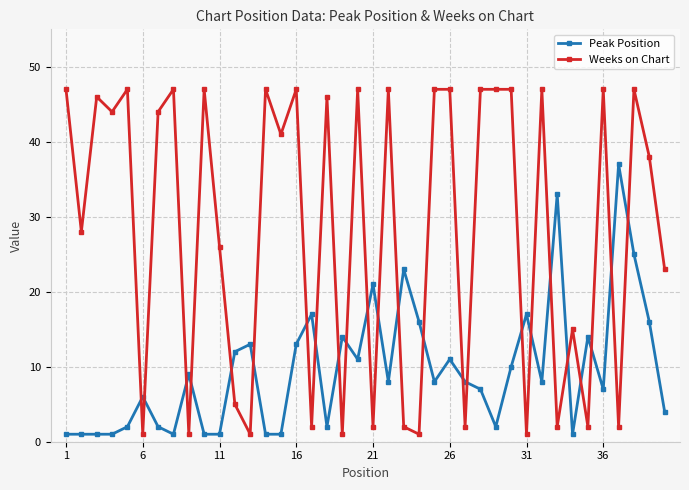

True or false: Weeks on Chart has more than 0 points higher than both neighbors.

True